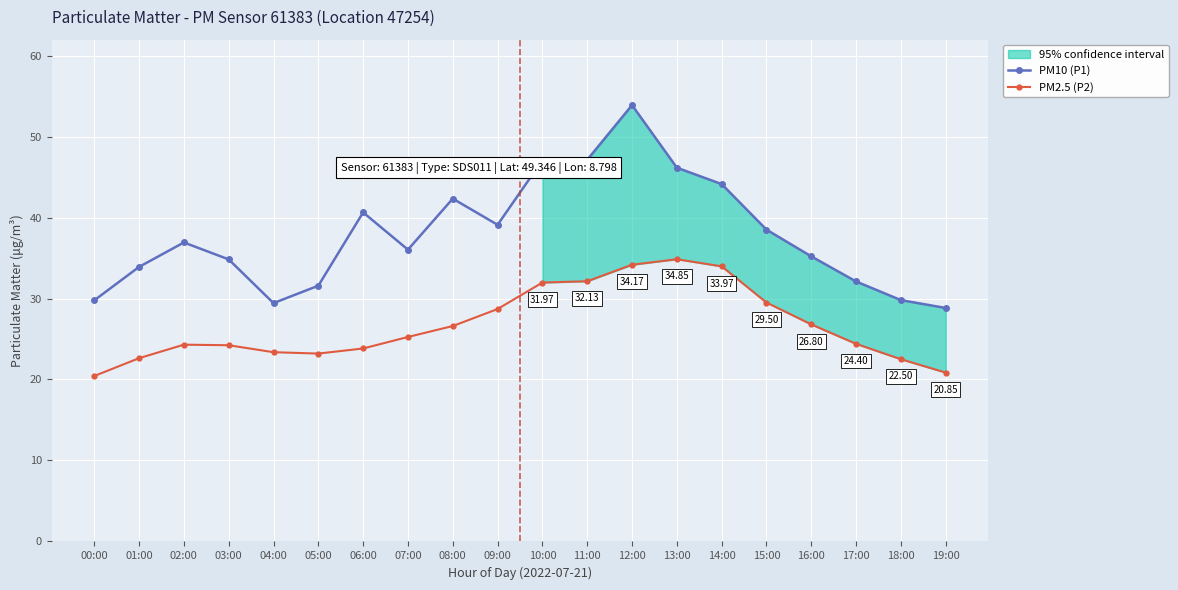

How many interior local valleys does the PM10 (P1) series have?

3